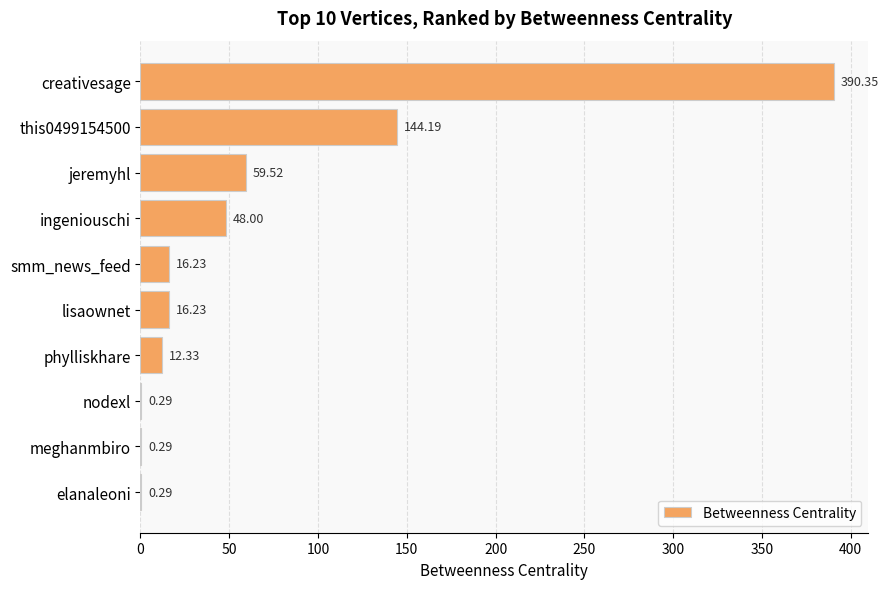

What is the ratio of the value at ingeniouschi to the value at smm_news_feed?

3.0